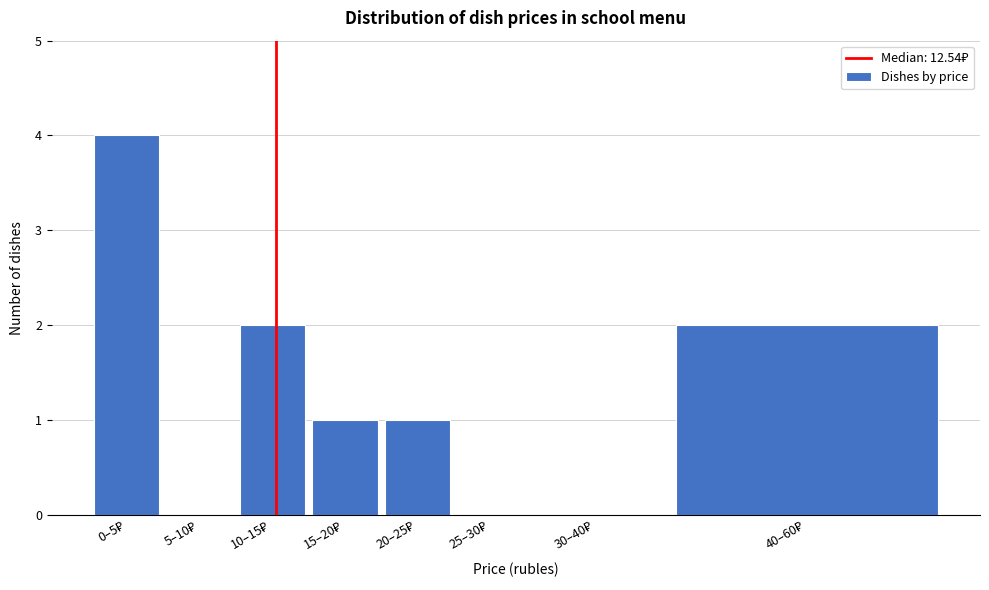

What is the sum of all values?

10